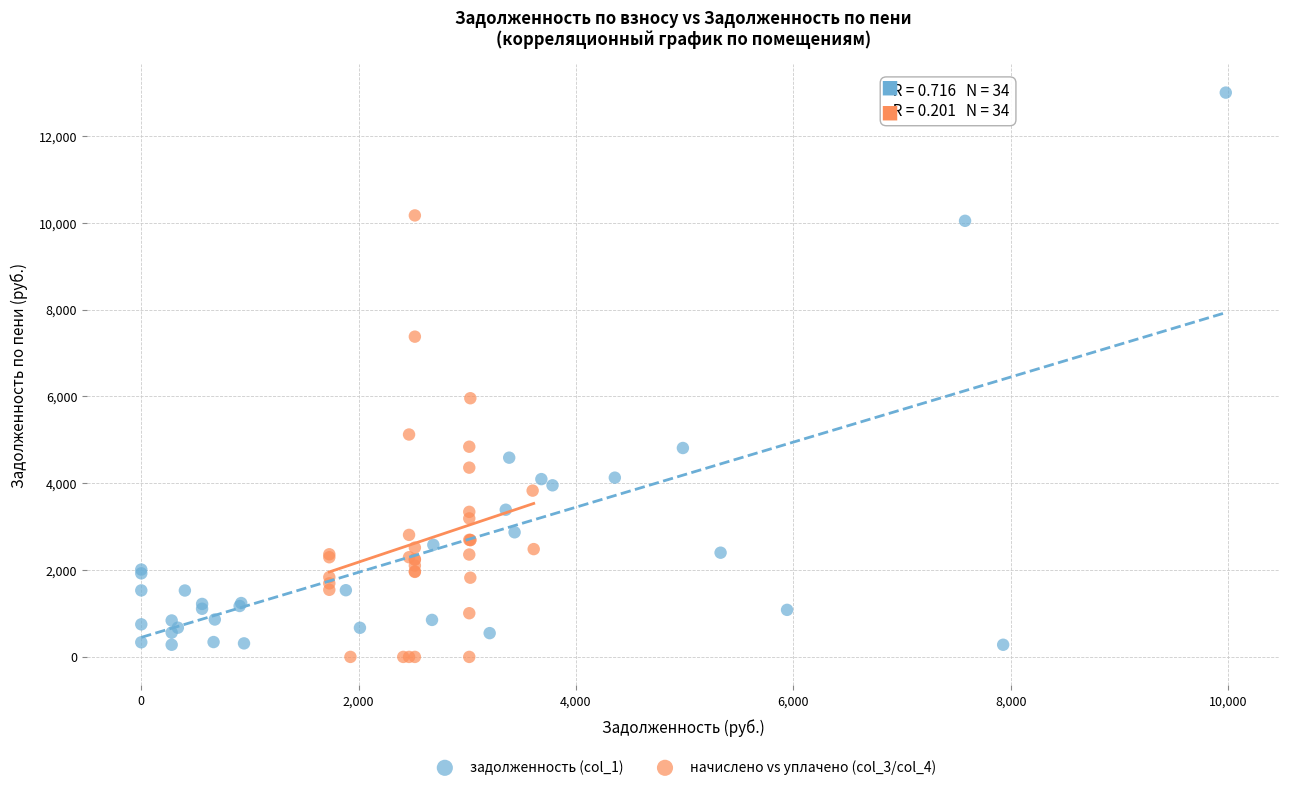

Which series has the widest spread of Y values?

задолженность (col_1)